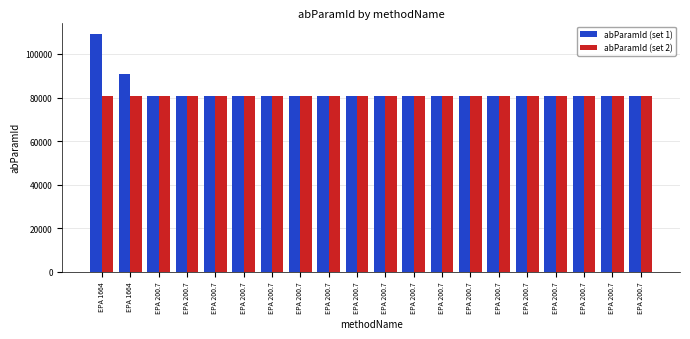

What is the label of the 14th bar from the left?

EPA 200.7